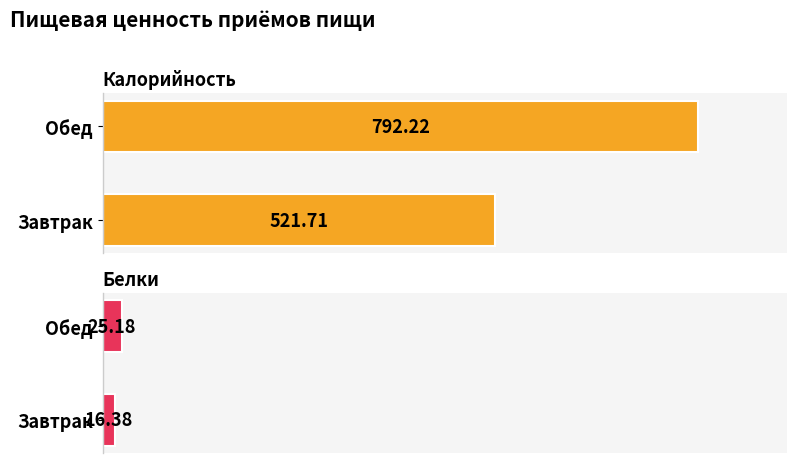

List the series in order of their overall mean, lowest first.

Белки, Калорийность